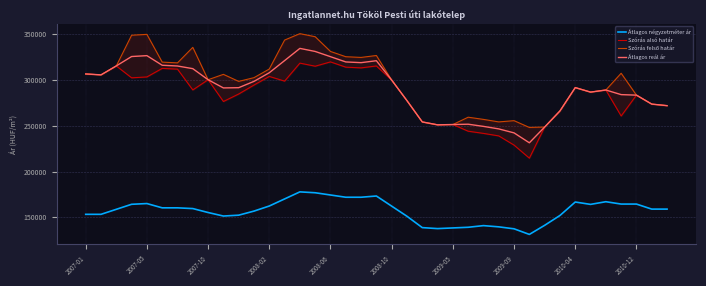

How many interior local valleys does the Átlagos négyzetméter ár series have?

4